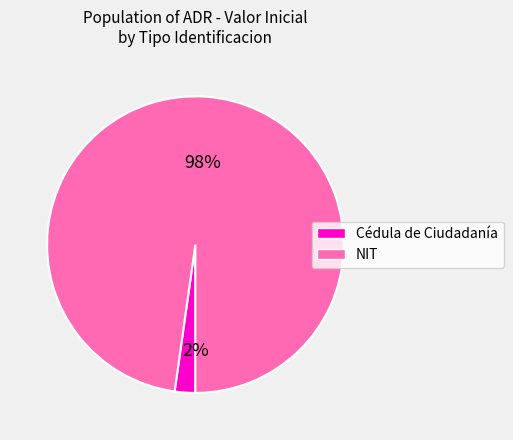

Is there a majority slice in this chart?

Yes